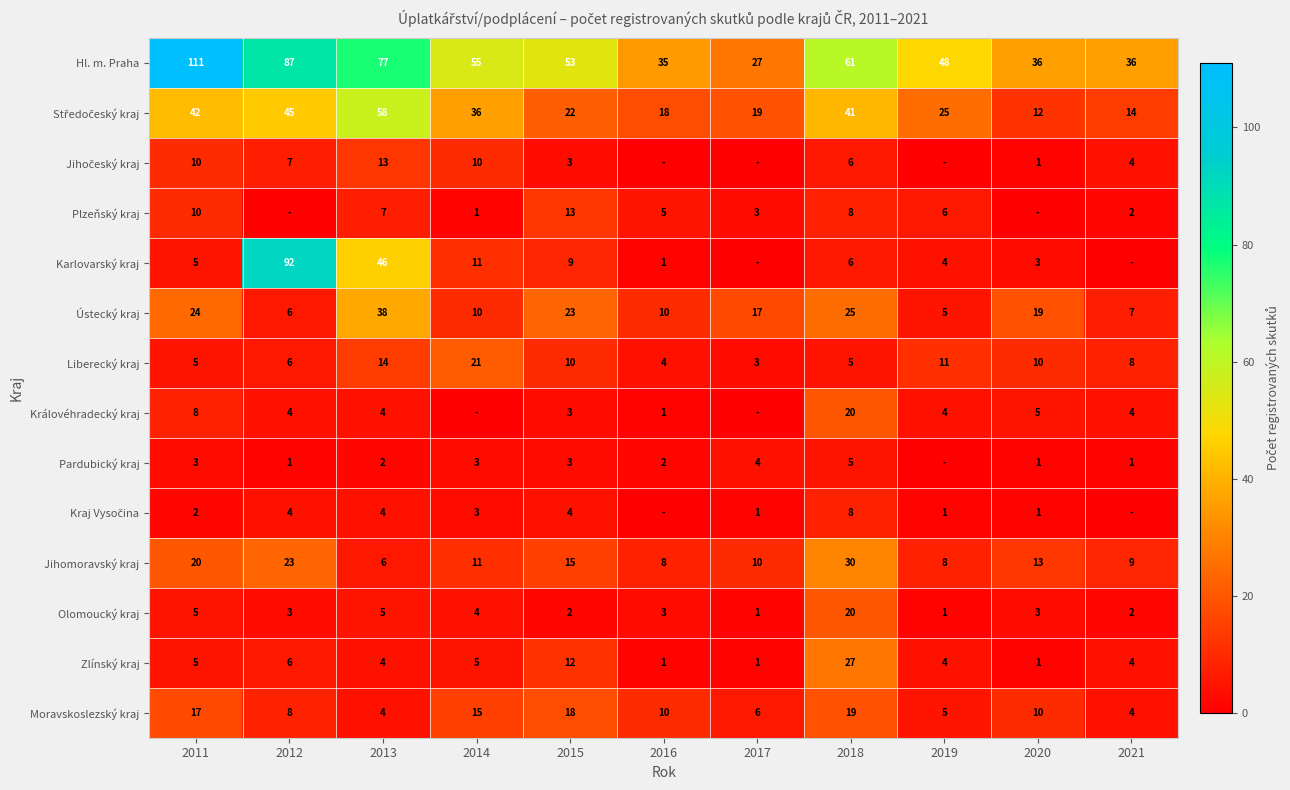

What is the spread (max minus min) of values at 2018?

56